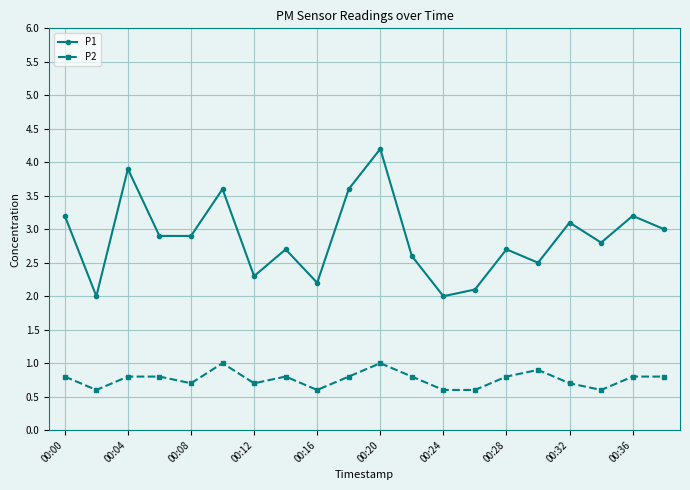

How many lines are shown in the chart?

2